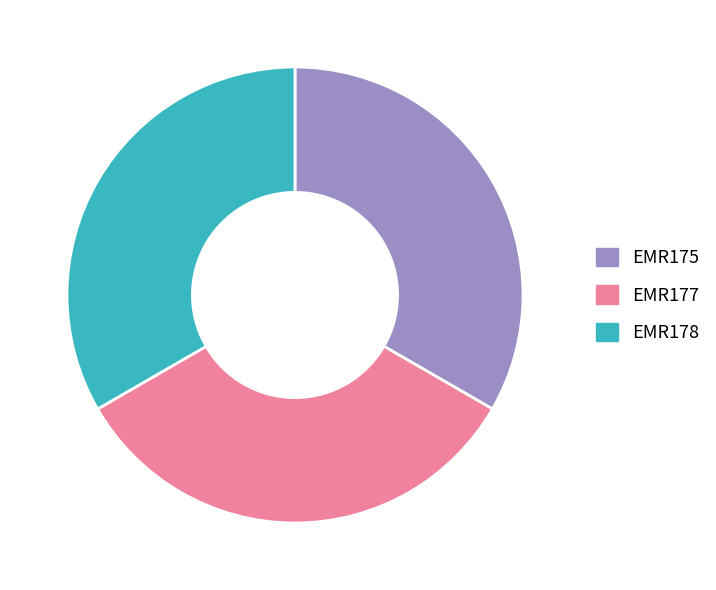

The EMR178 slice represents 25% of the pie. True or false?

False